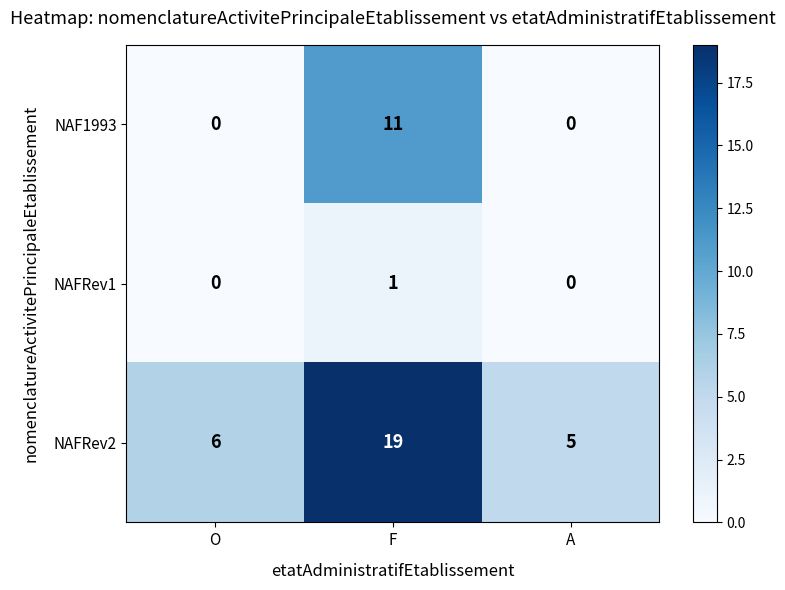

True or false: NAF1993 has a value of 11 at F.

True